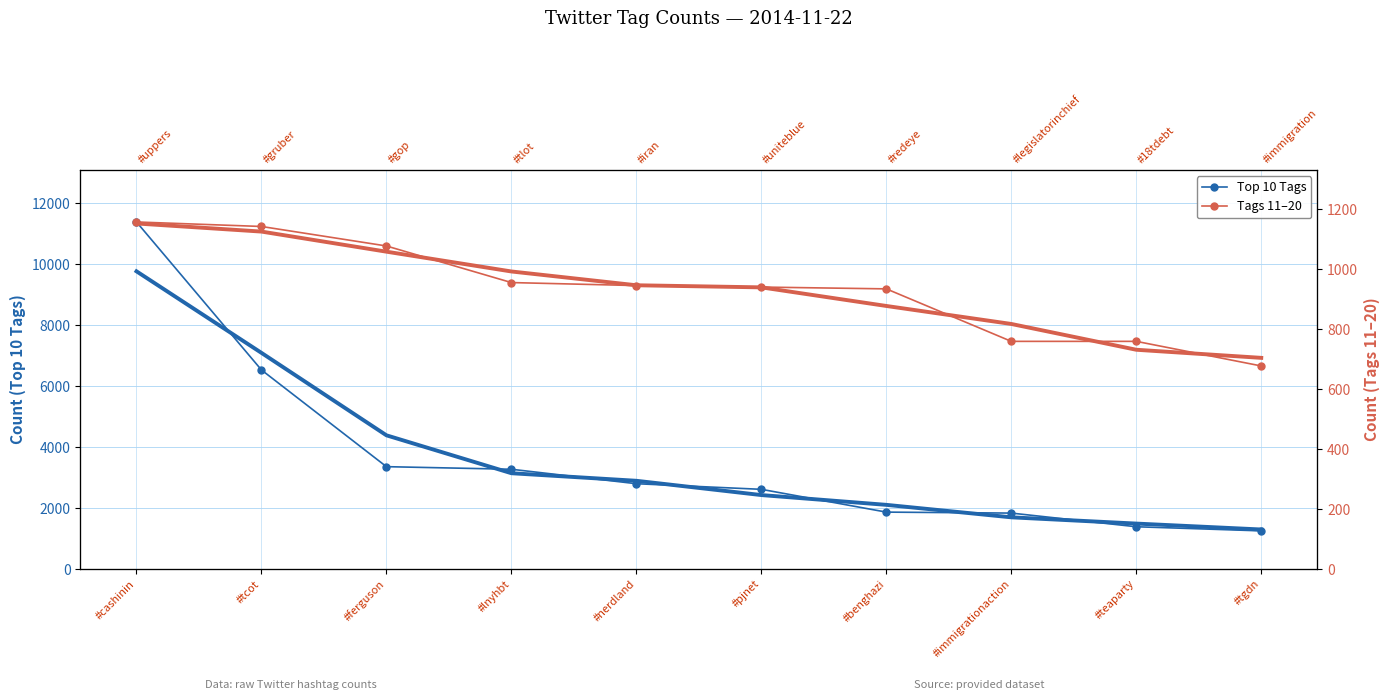

At #tgdn, list the series in order from smallest to largest.

Tags 11–20, Top 10 Tags